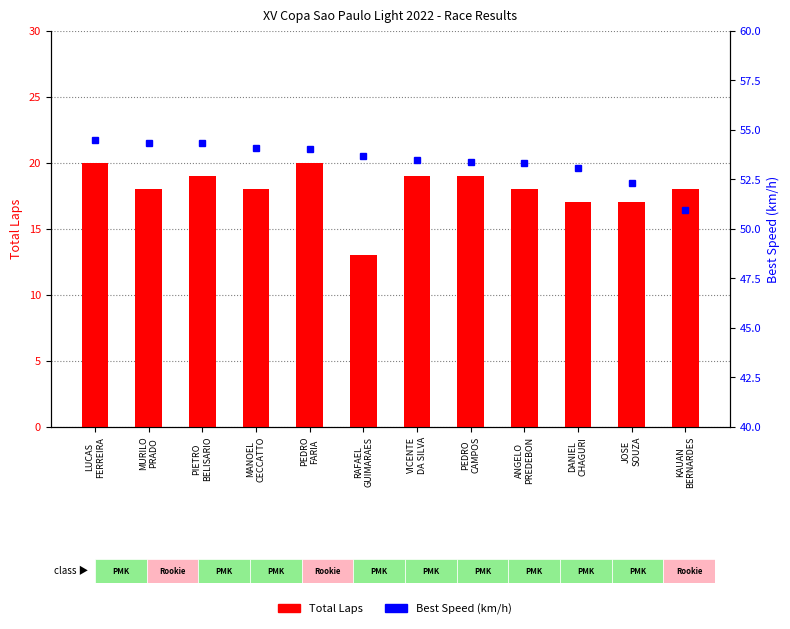

At which label is Best Speed (km/h) closest to 52?

JOSE
SOUZA